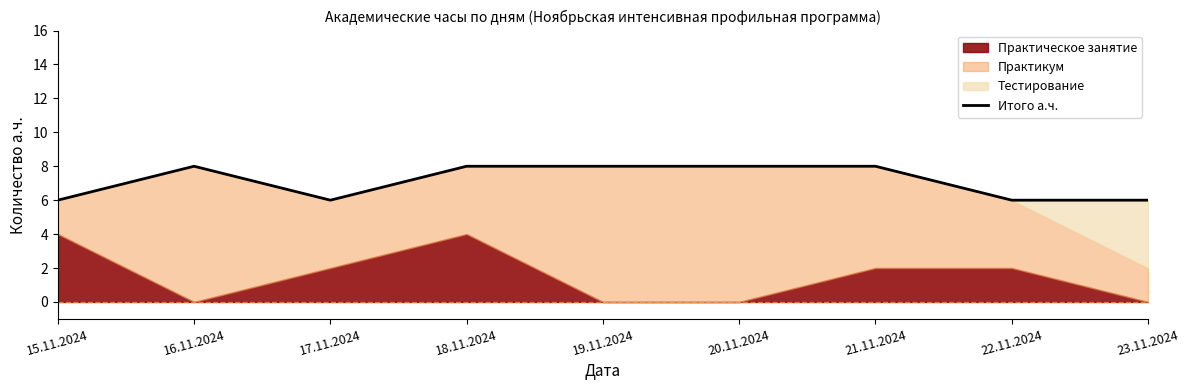

Read the value at 22.11.2024.

6